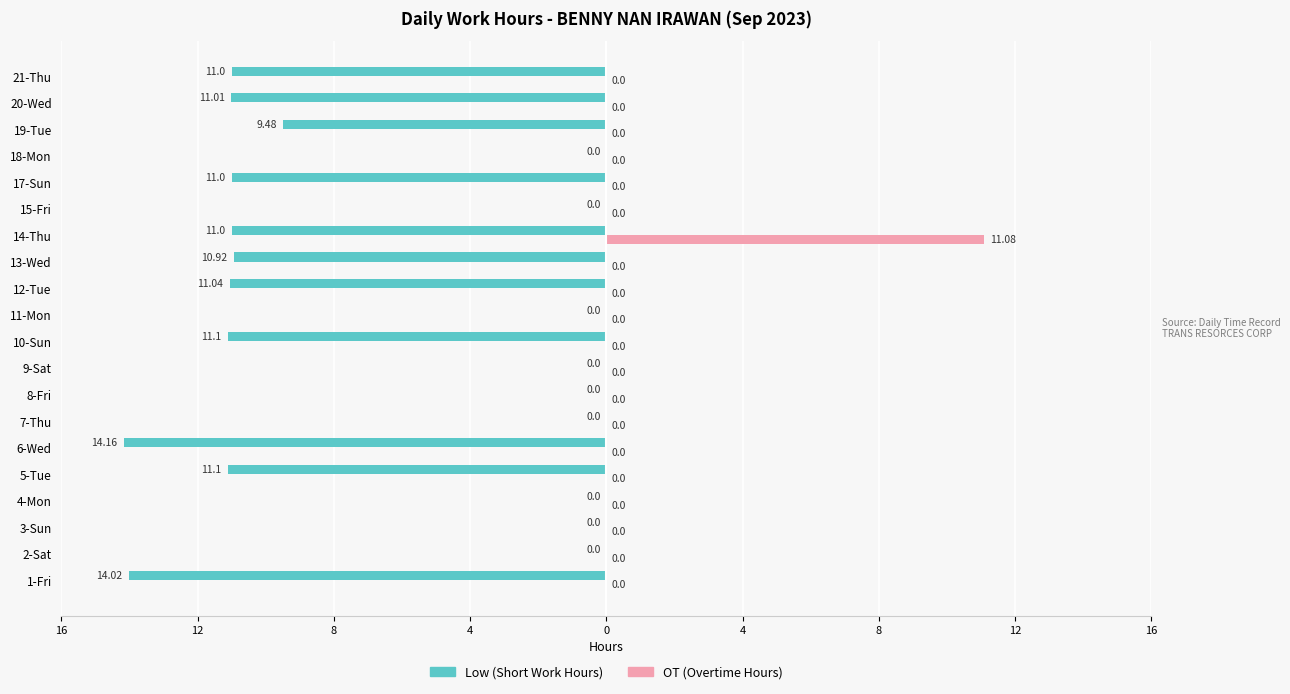

Reading left to right, transcribe all the data shown in this chart.

Low (Short Work): -14.0	0.0	0.0	0.0	-11.1	-14.2	0.0	0.0	0.0	-11.1	0.0	-11.0	-10.9	-11.0	0.0	-11.0	0.0	-9.5	-11.0	-11.0
OT (Overtime): 0.0	0.0	0.0	0.0	0.0	0.0	0.0	0.0	0.0	0.0	0.0	0.0	0.0	11.1	0.0	0.0	0.0	0.0	0.0	0.0